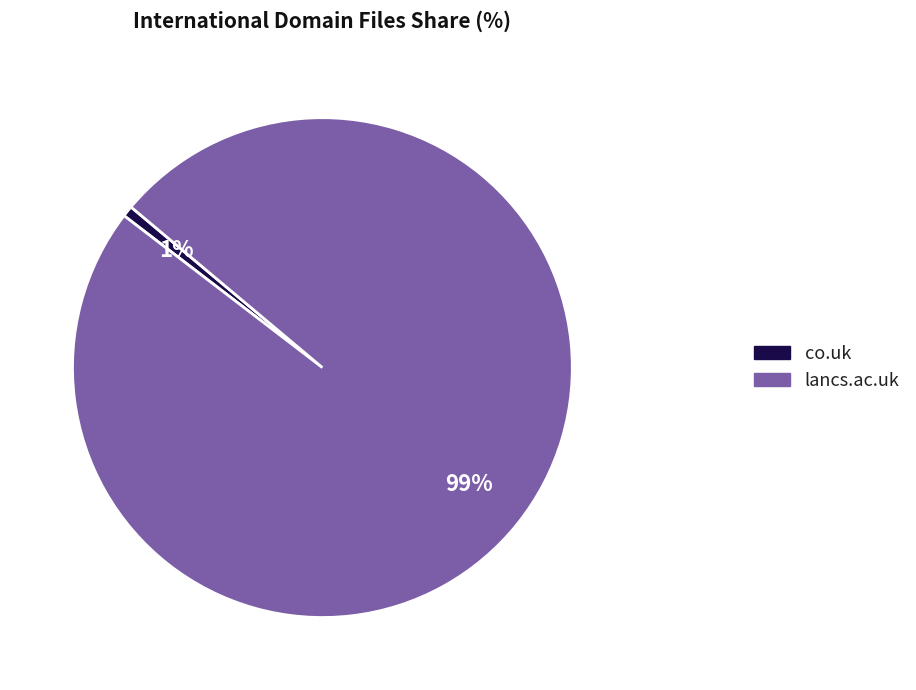

Do co.uk and lancs.ac.uk together represent more than half of the pie?

Yes